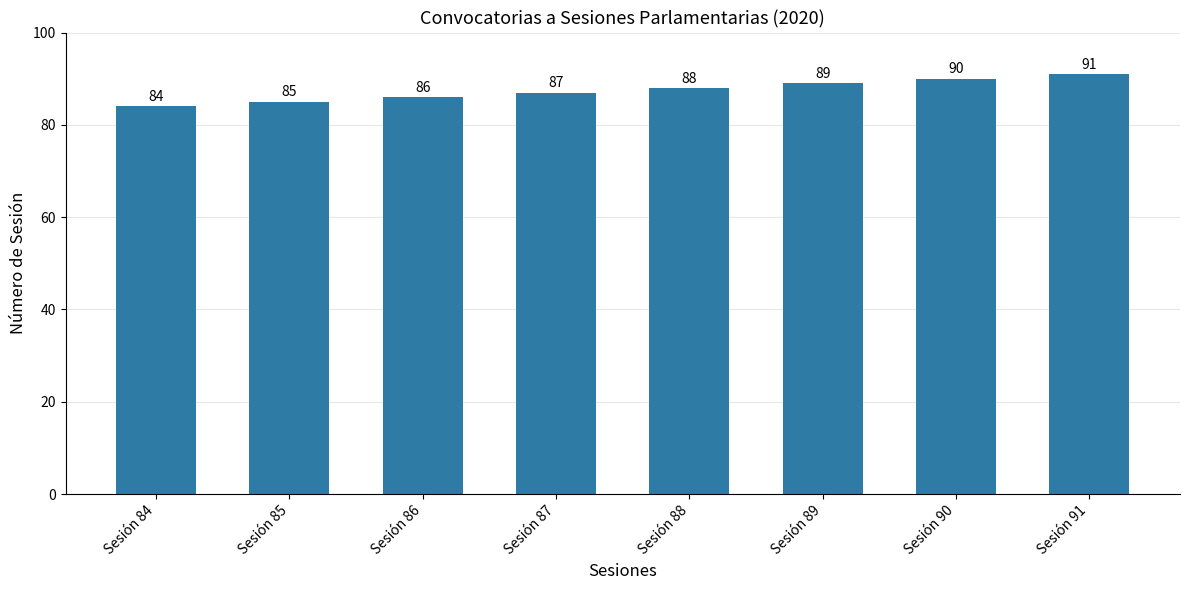

At which label is the value closest to 87?

Sesión 87